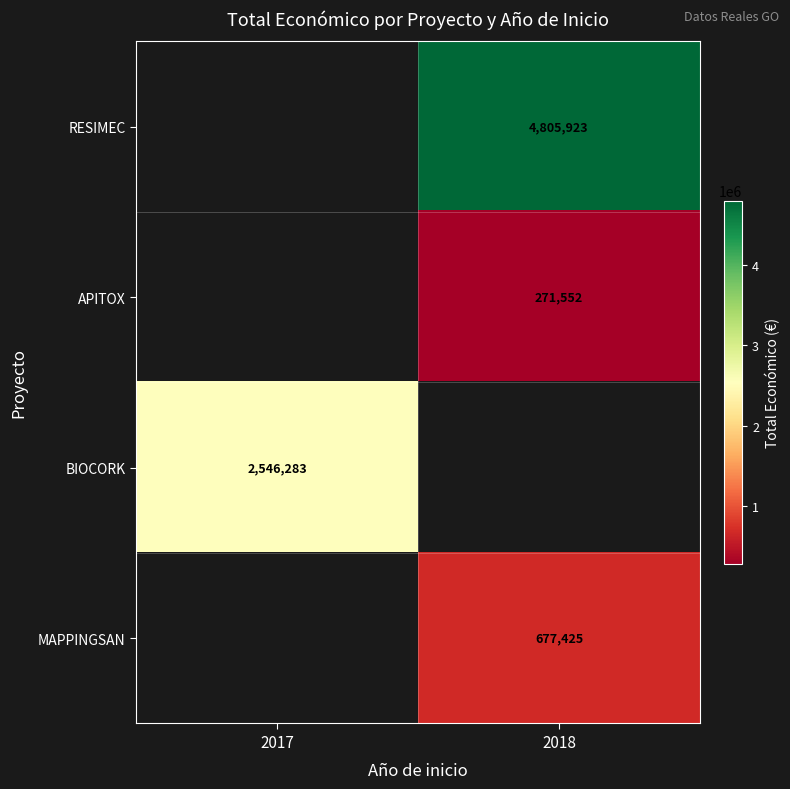

What is the maximum value shown in the chart?

4805923.0